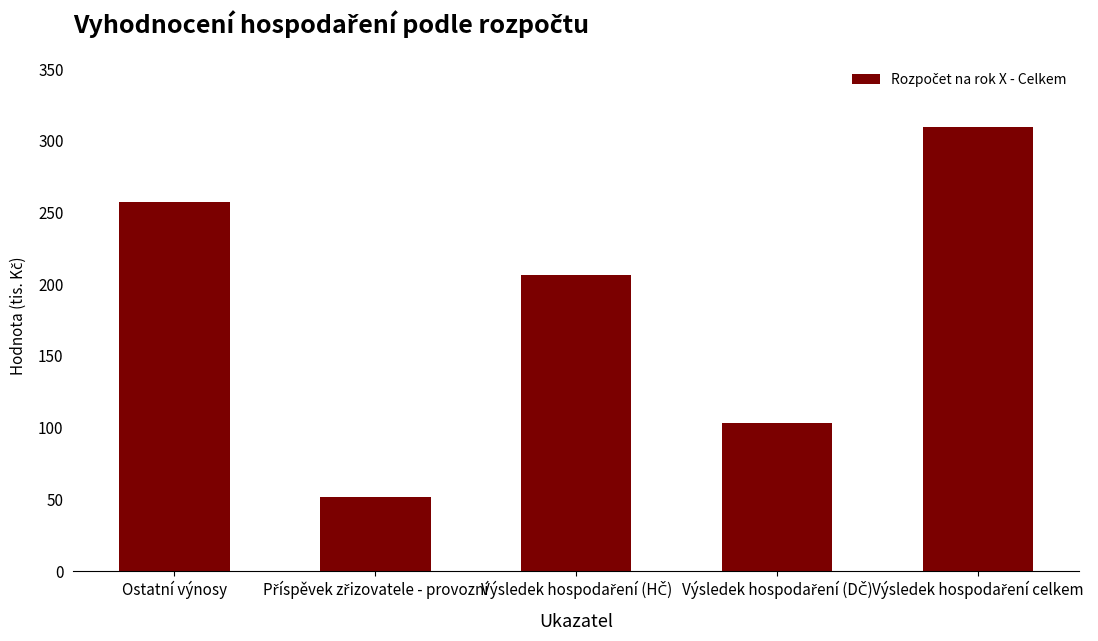

What is the difference between the second highest and second lowest values?

154.2